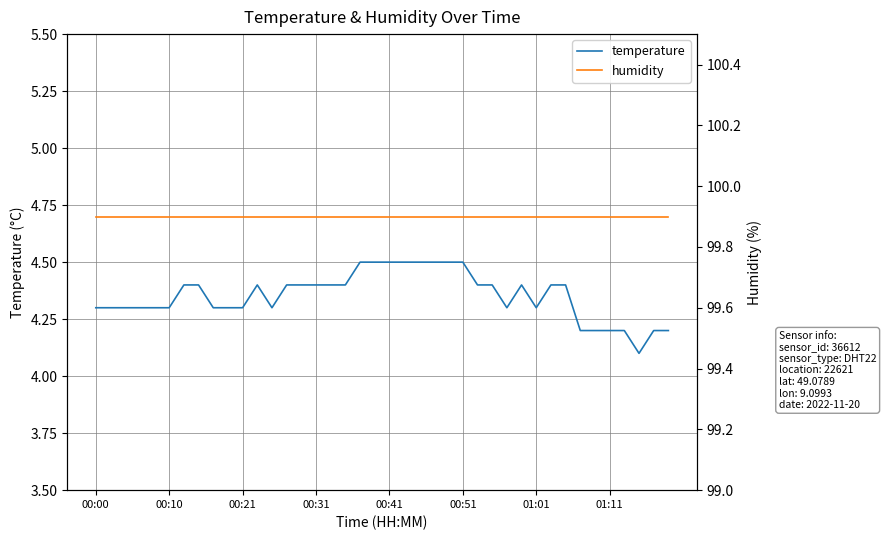

Is this an area chart (filled region under the line)?

No